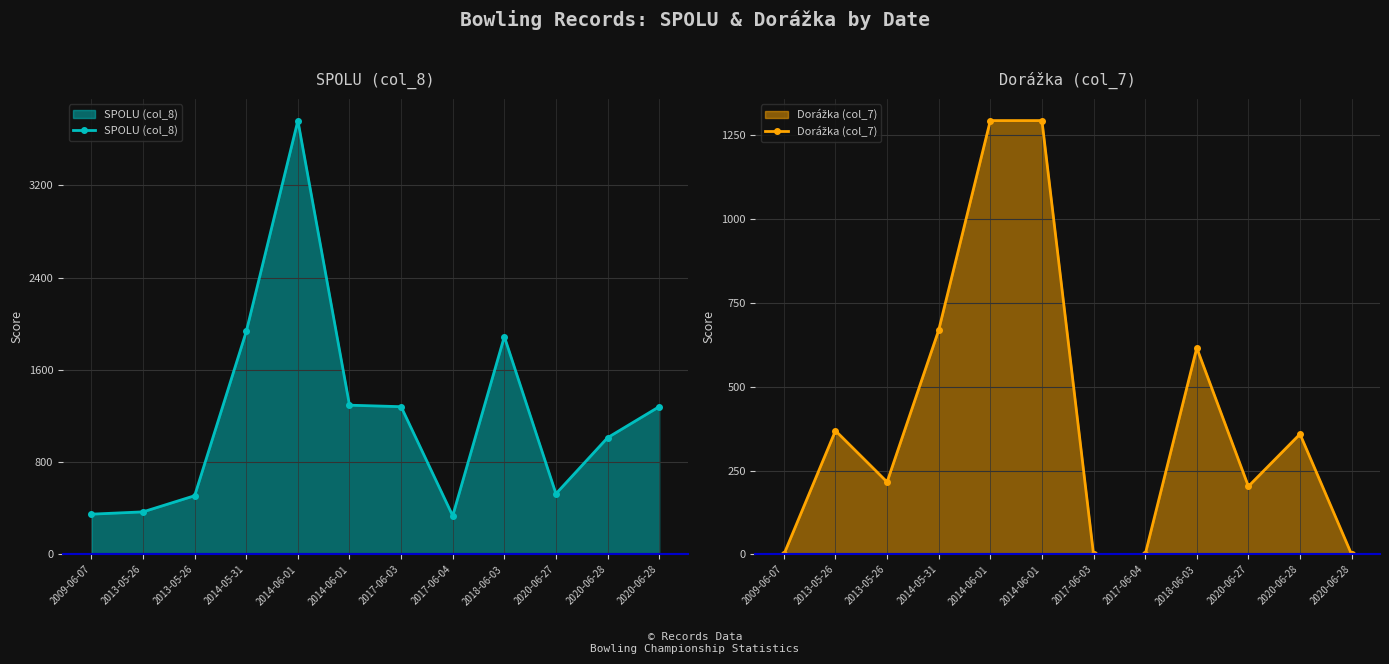

What is the approximate value of SPOLU (col_8) at 2014-06-01, to the nearest 50?

3750